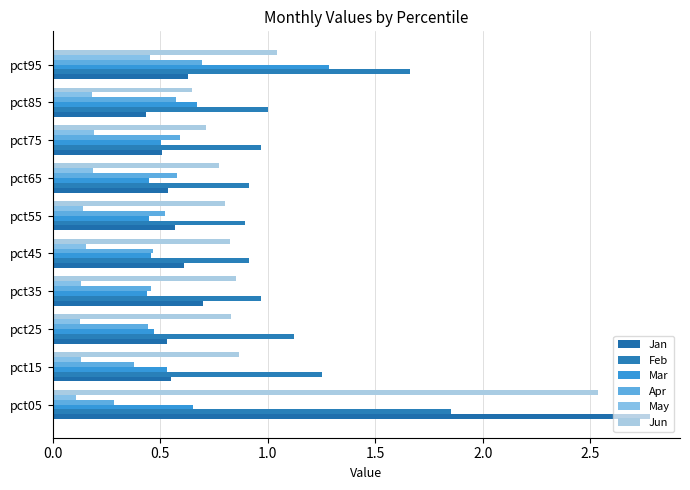

How many distinct data groups are displayed?

6